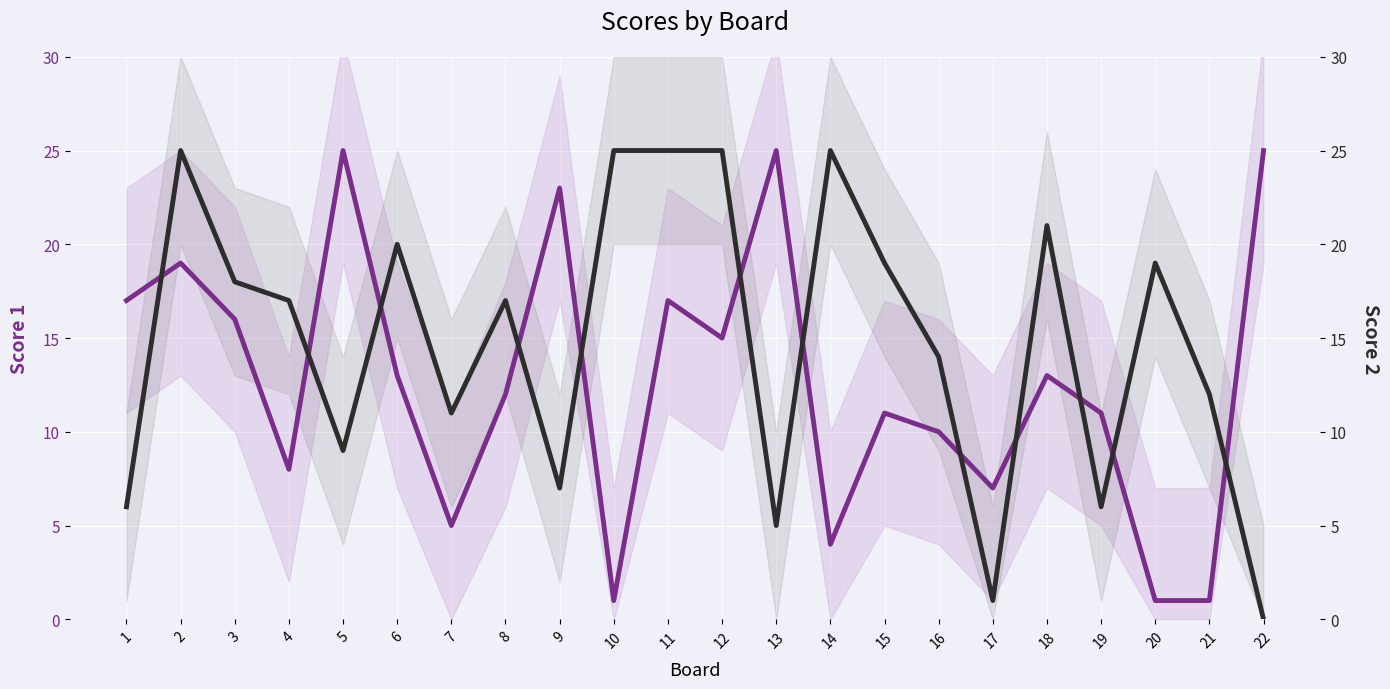

The Score 1 series shows 6 at 22. True or false?

False